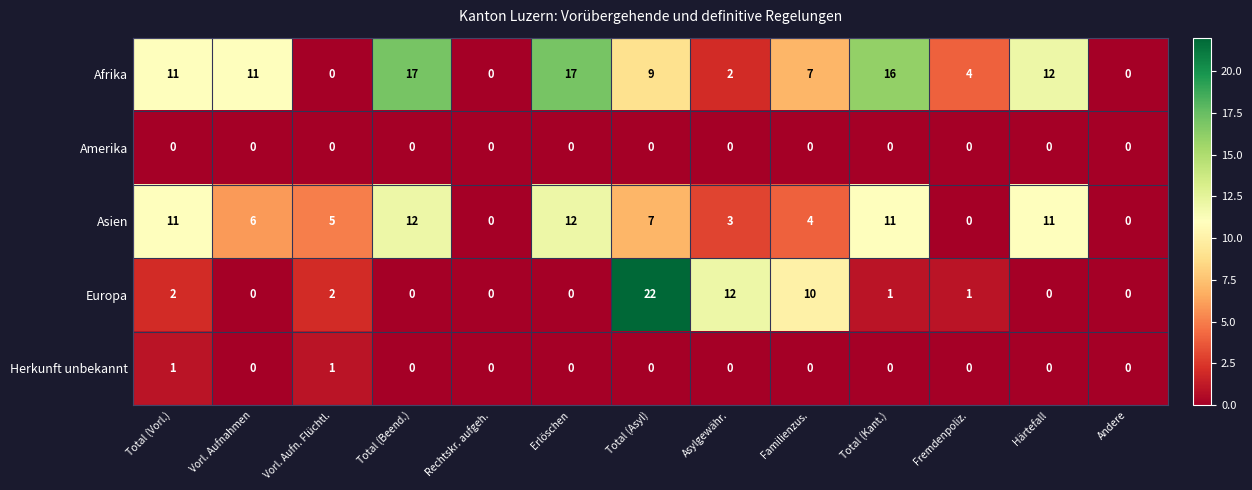

Which category has the highest value across all series?

Total (Asyl)